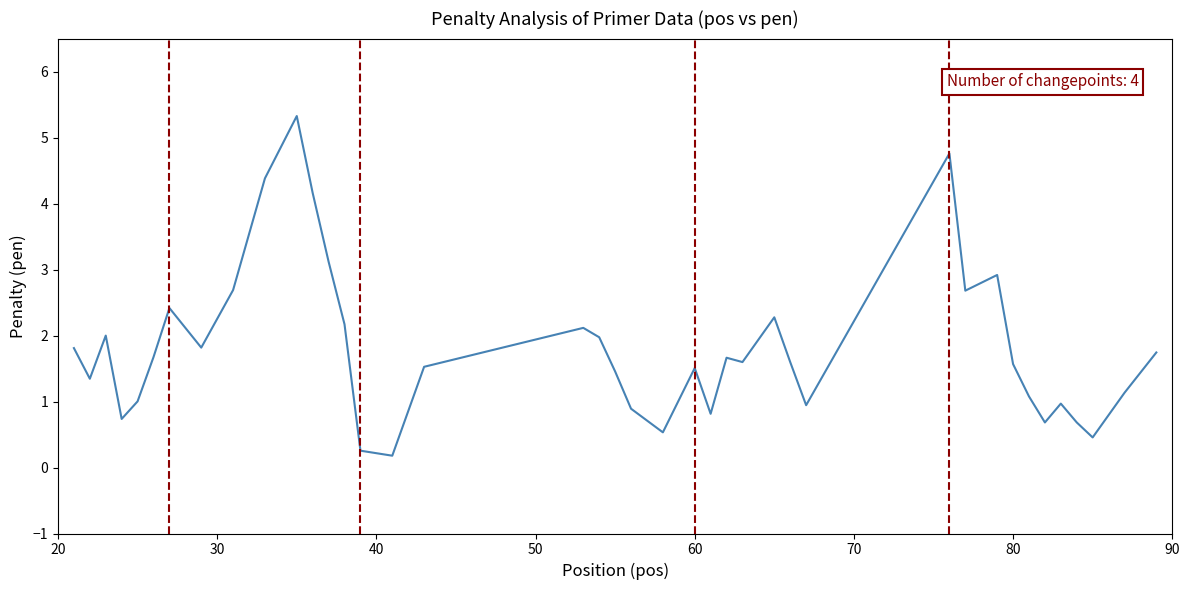

Is this an area chart (filled region under the line)?

No